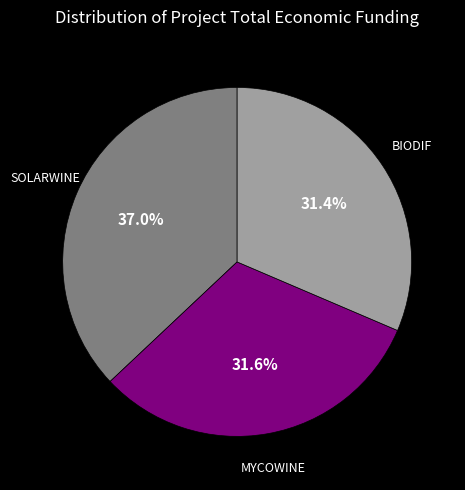

How many segments does this pie chart have?

3